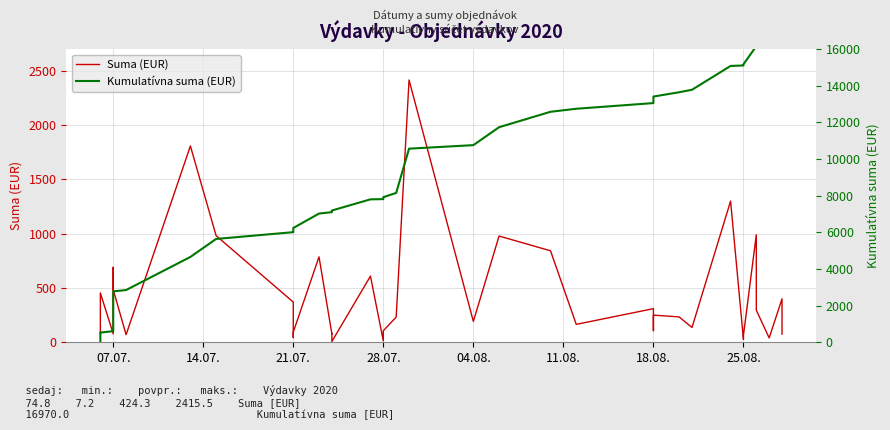

What is the lowest value of the Suma (EUR) series?

7.2